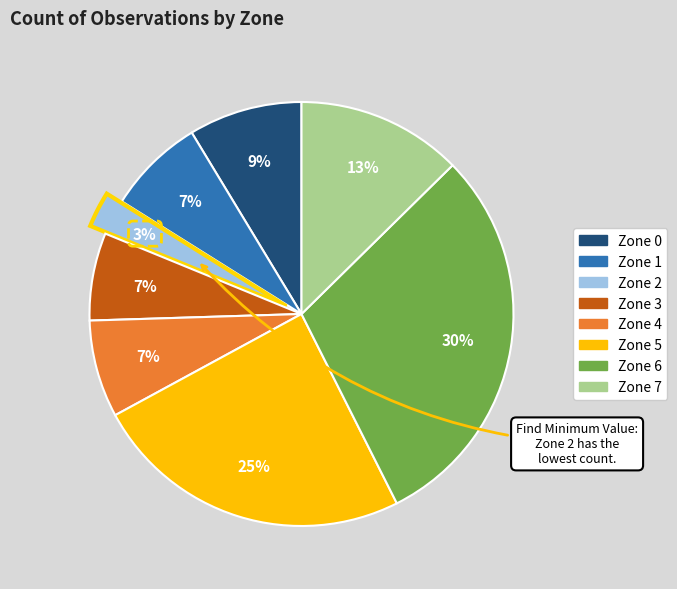

True or false: Zone 3 accounts for 1% of the total.

False